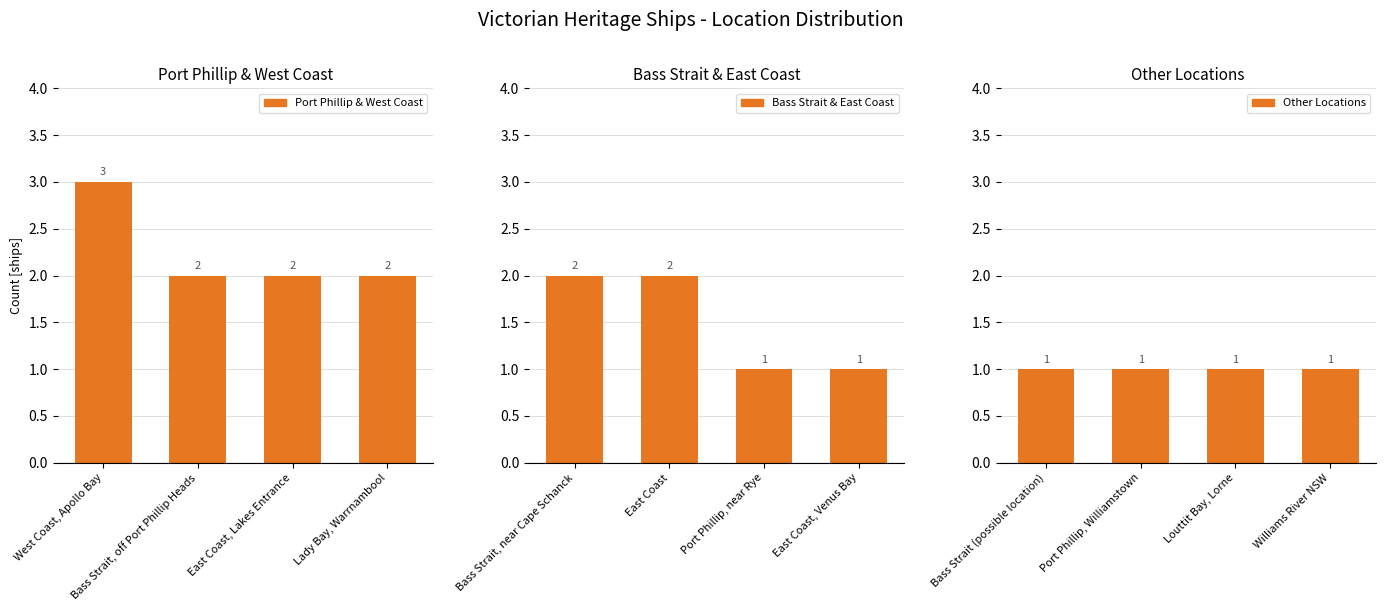

Which category has the lowest value in the Port Phillip & West Coast series?

Bass Strait, off Port Phillip Heads